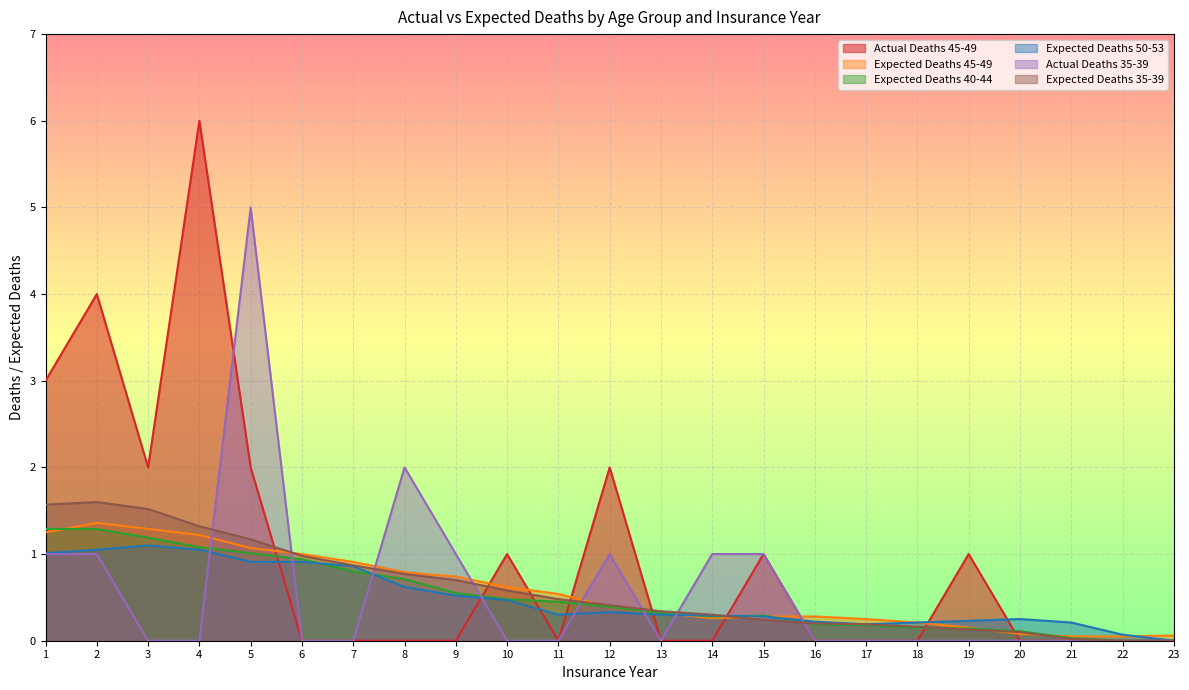

What is the difference between the maximum and minimum values in the Expected Deaths 45-49 series?

1.3